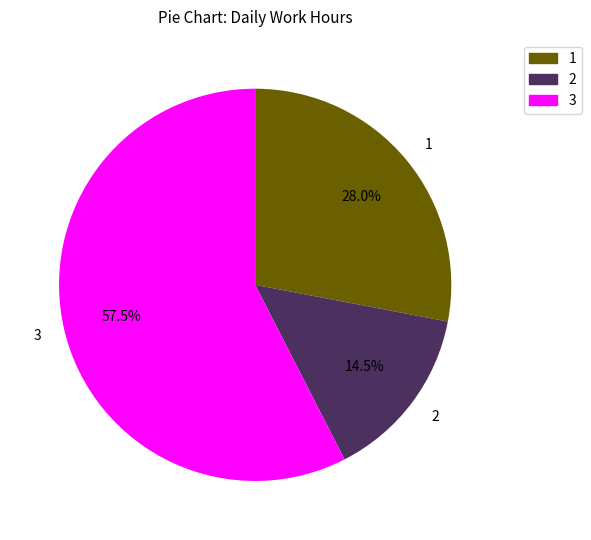

What is the ratio of the value at 2 to the value at 3?

0.3